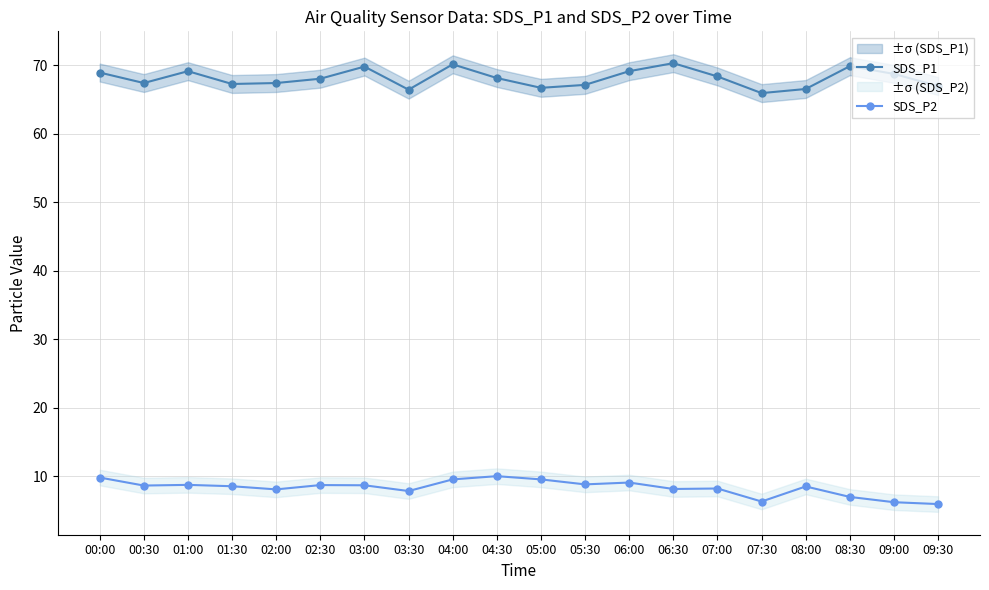

What is the label of the 15th point from the left?

07:00